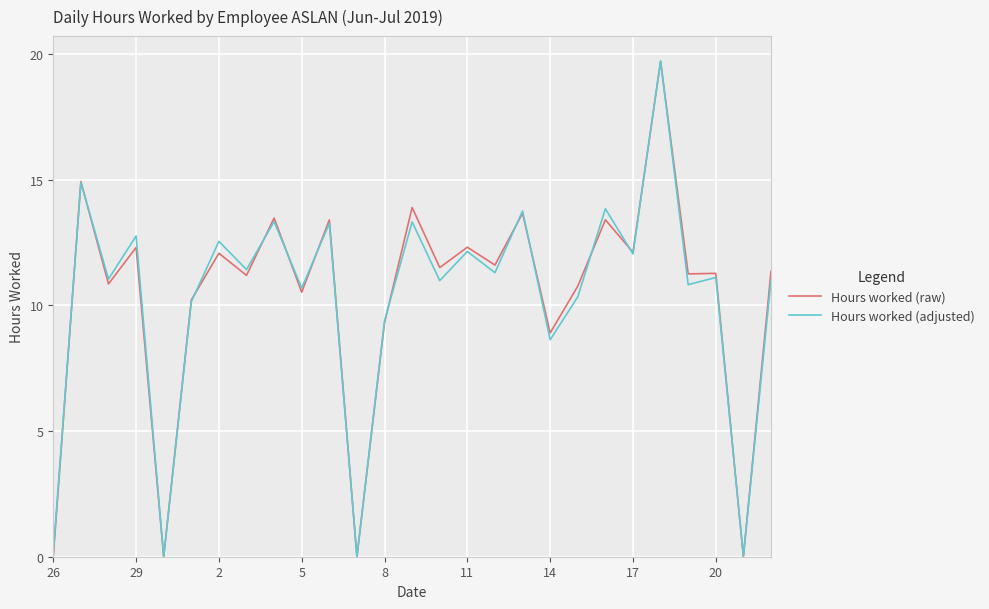

What is the maximum value shown in the chart?

19.7